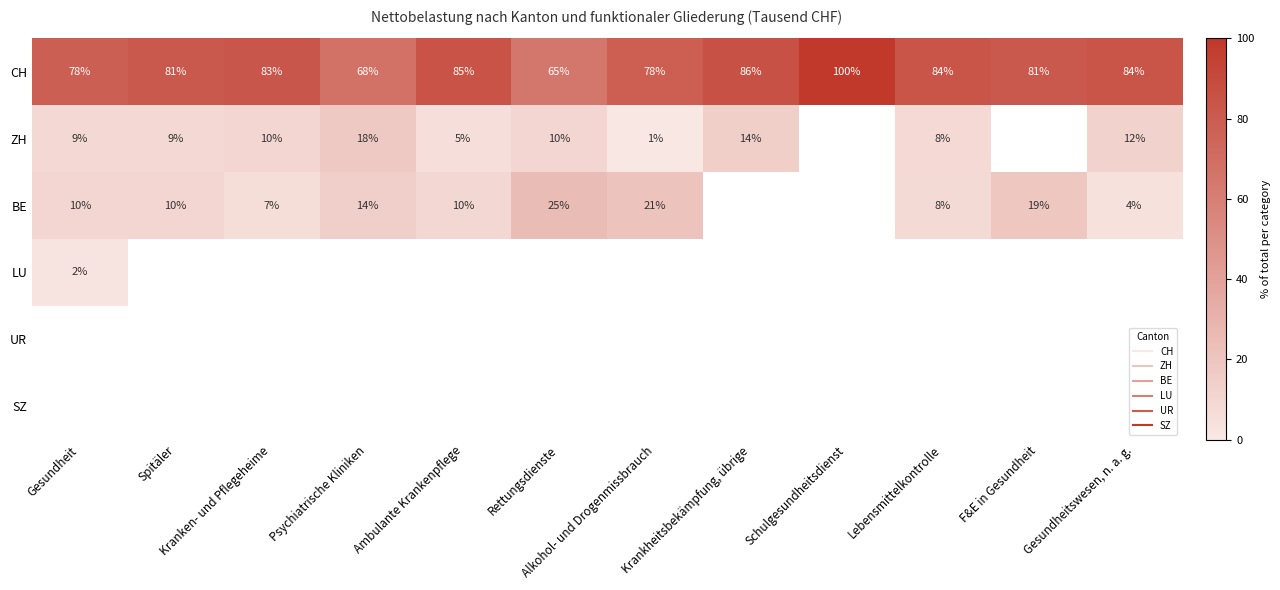

At which category does the chart reach its minimum across all series?

Schulgesundheitsdienst